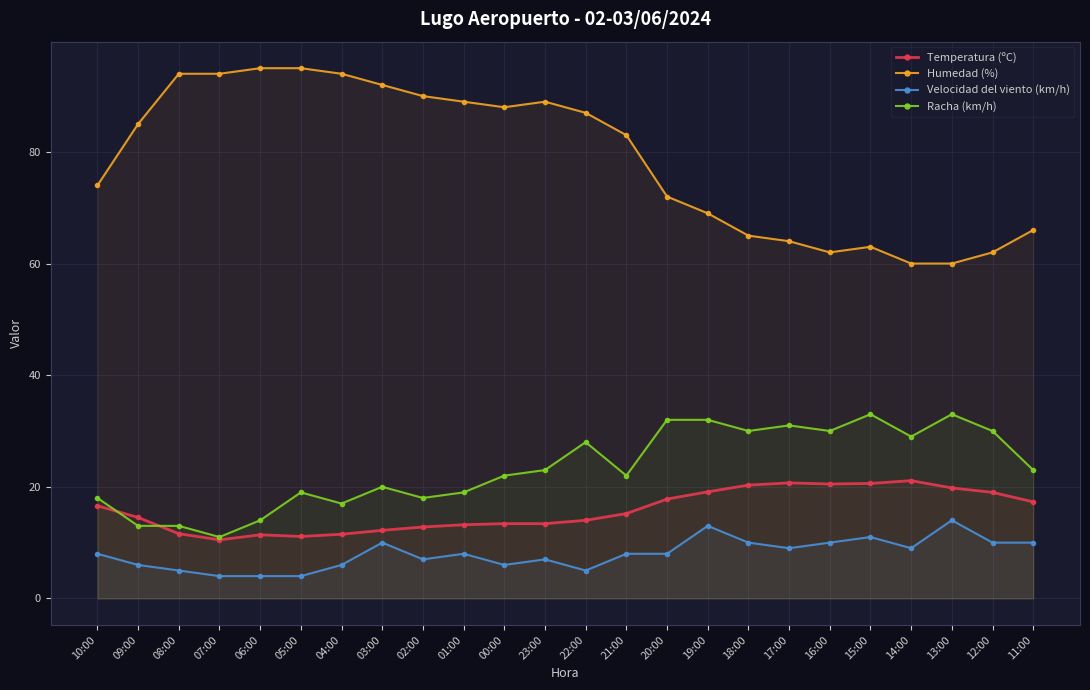

True or false: Temperatura (ºC) and Humedad (%) intersect in this chart.

False